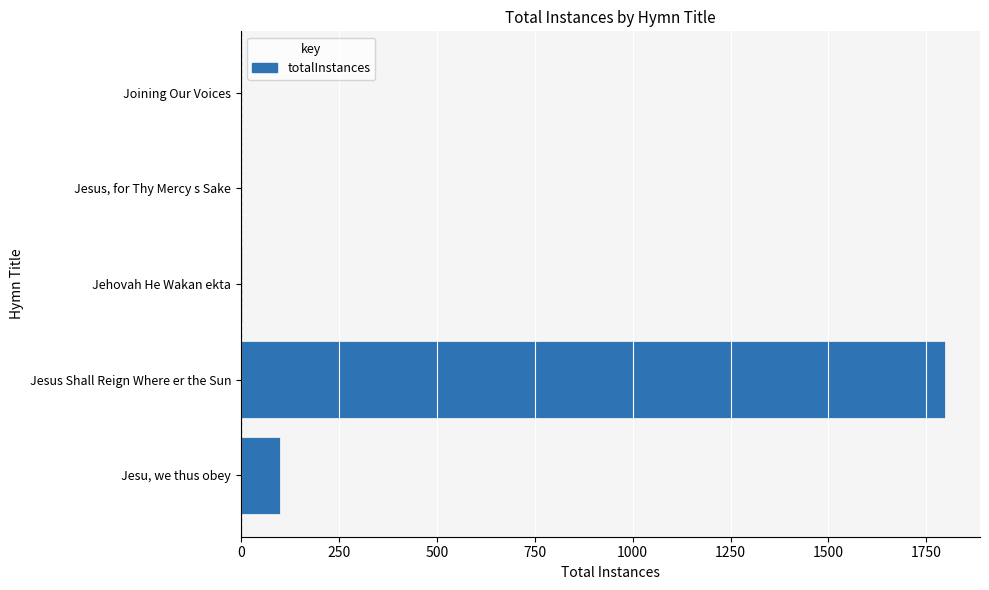

What is the greatest value displayed?

1797